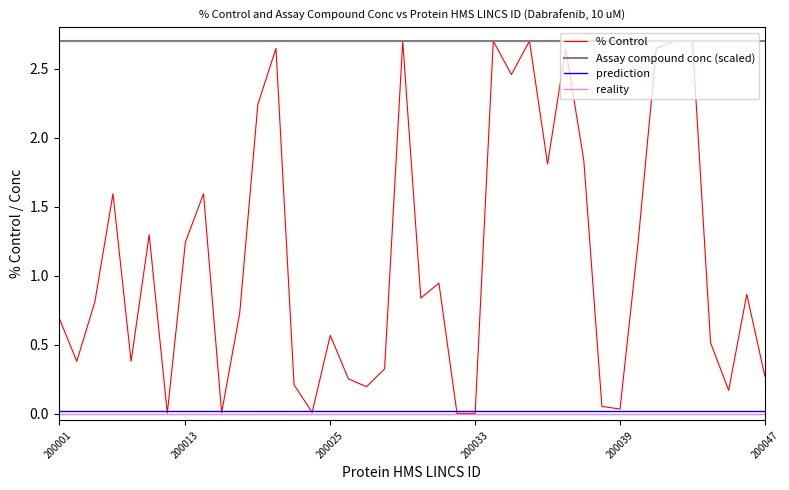

Which series has the largest range (max minus min)?

% Control